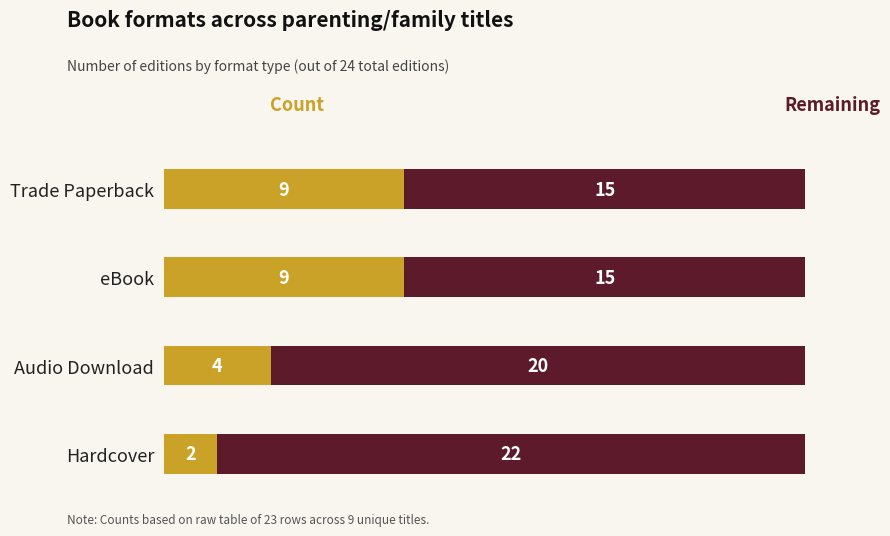

What is the total value across all series at eBook?

24